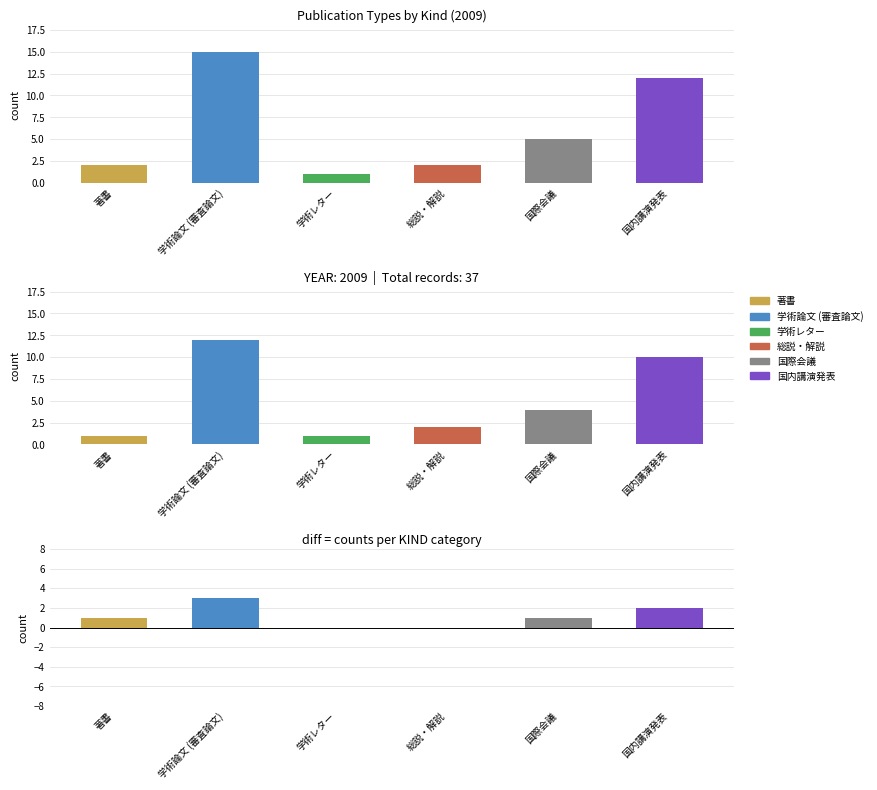

Which series changed the most between 学術レター and 国際会議?

国際会議